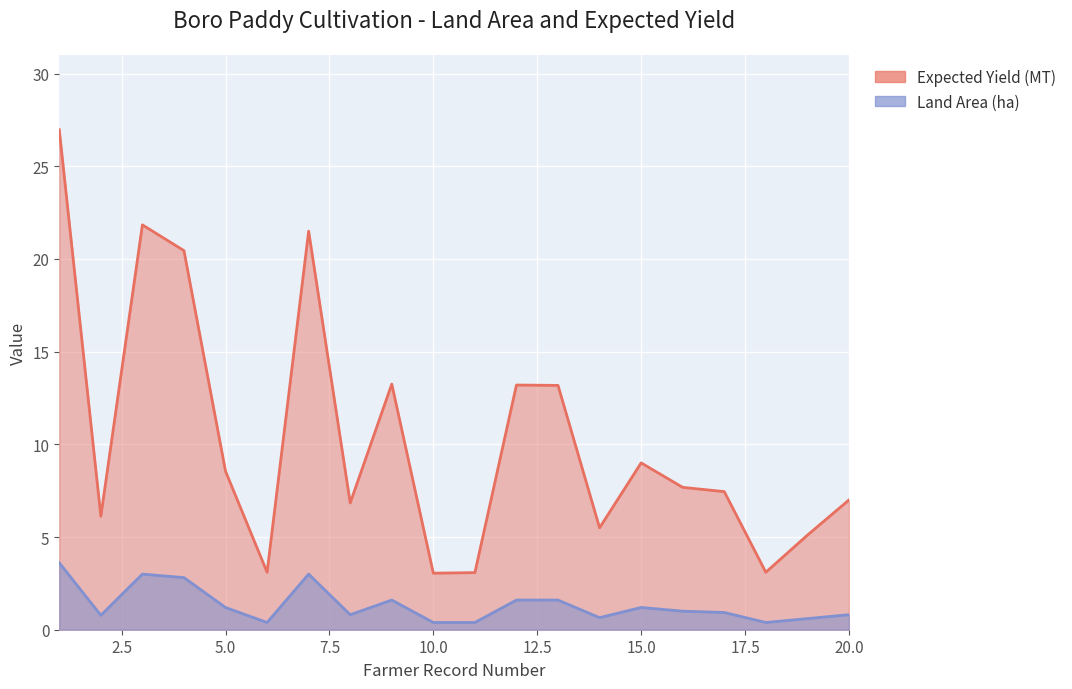

Rank the series at 1 from lowest to highest value.

Land Area (ha), Expected Yield (MT)